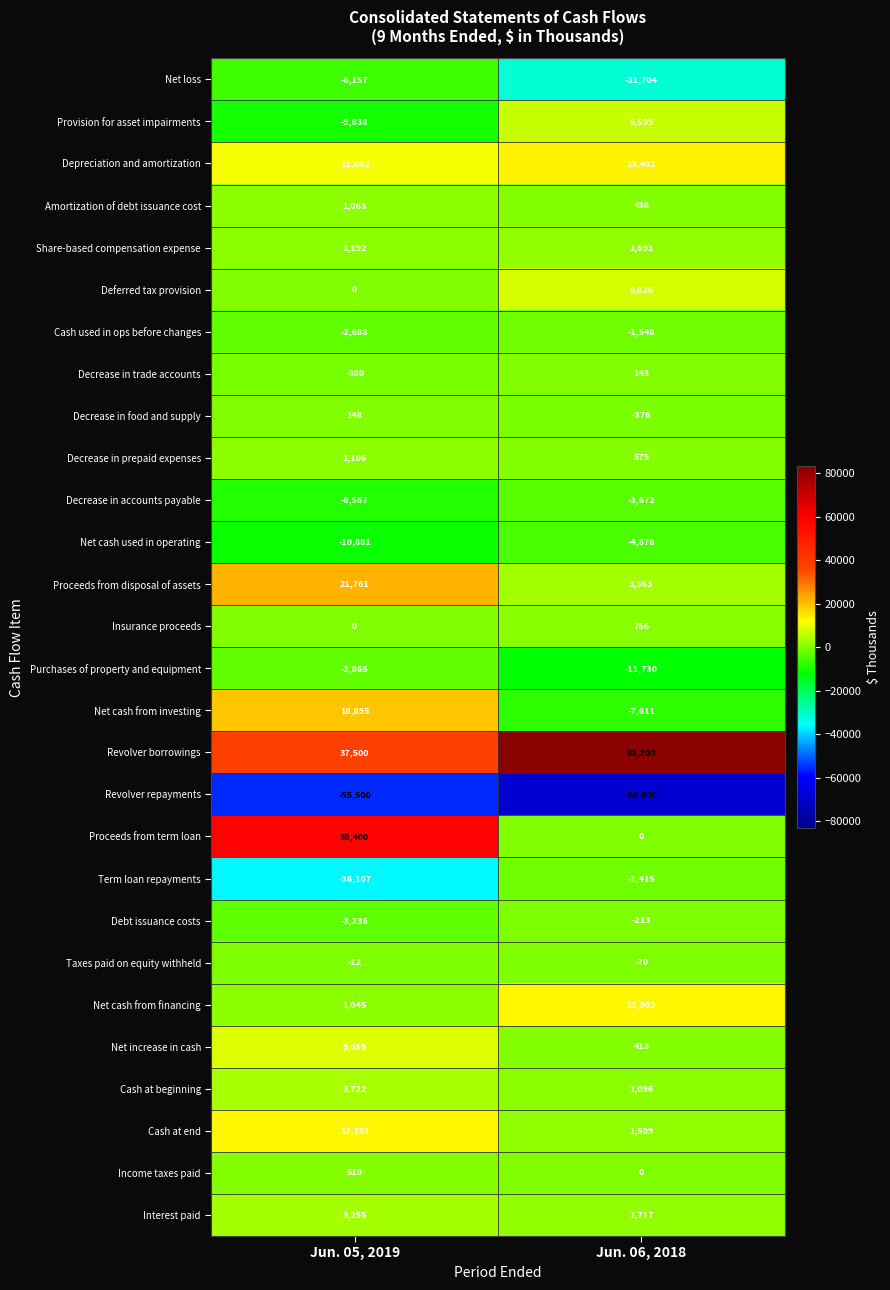

What is the greatest value displayed?

83200